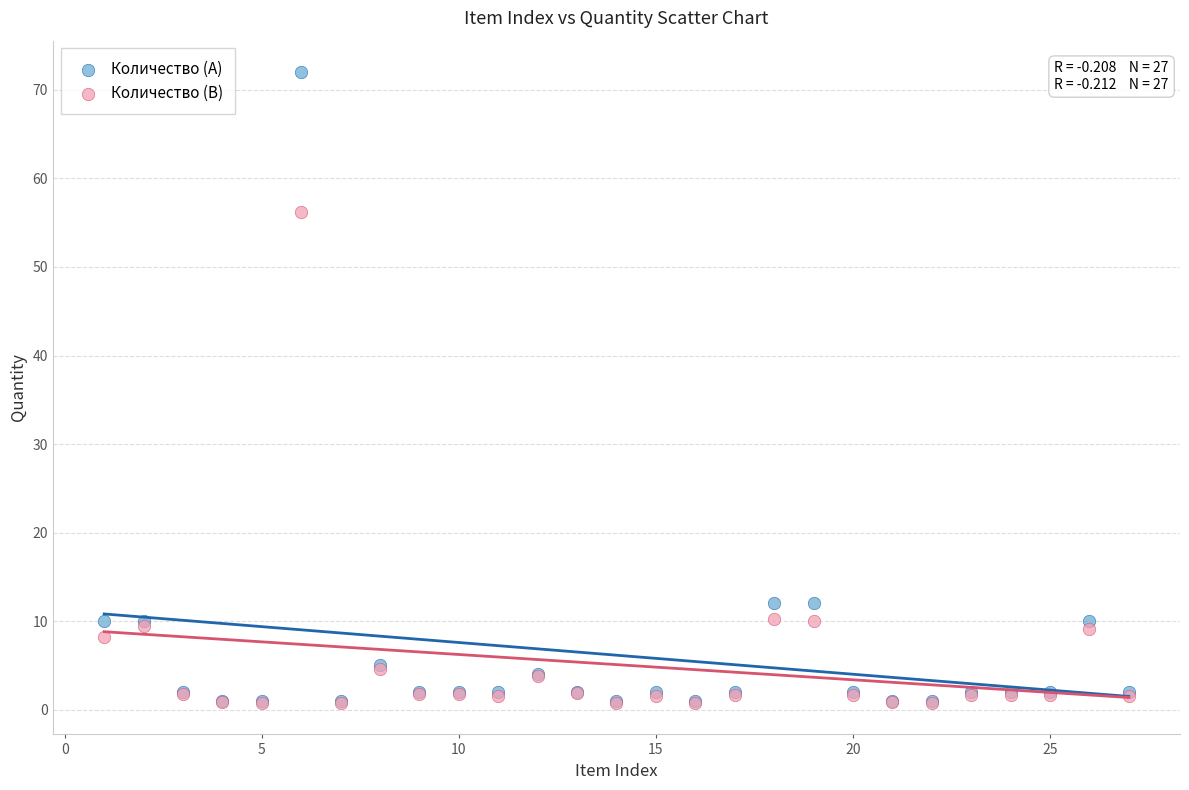

Which series has the largest Y range (max minus min)?

Количество (A)